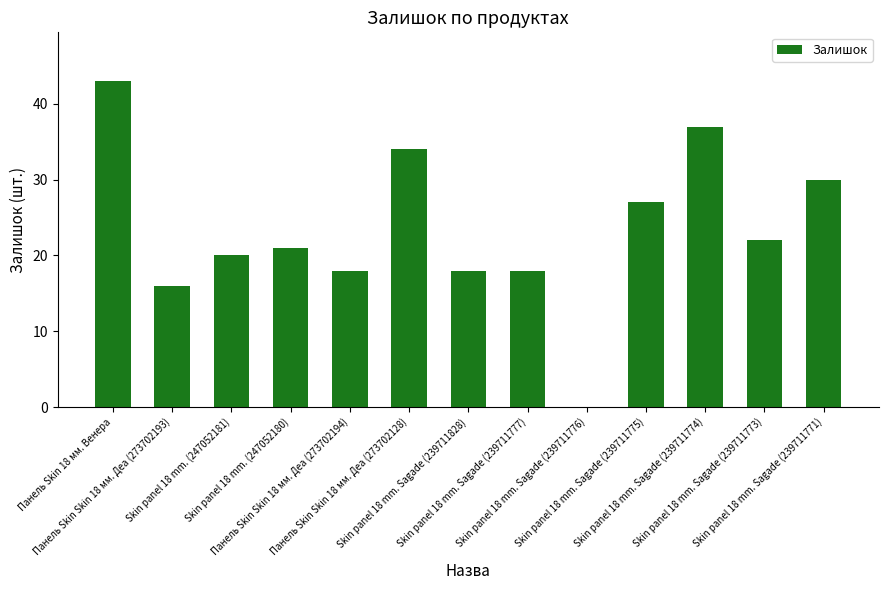

What is the greatest value displayed?

43